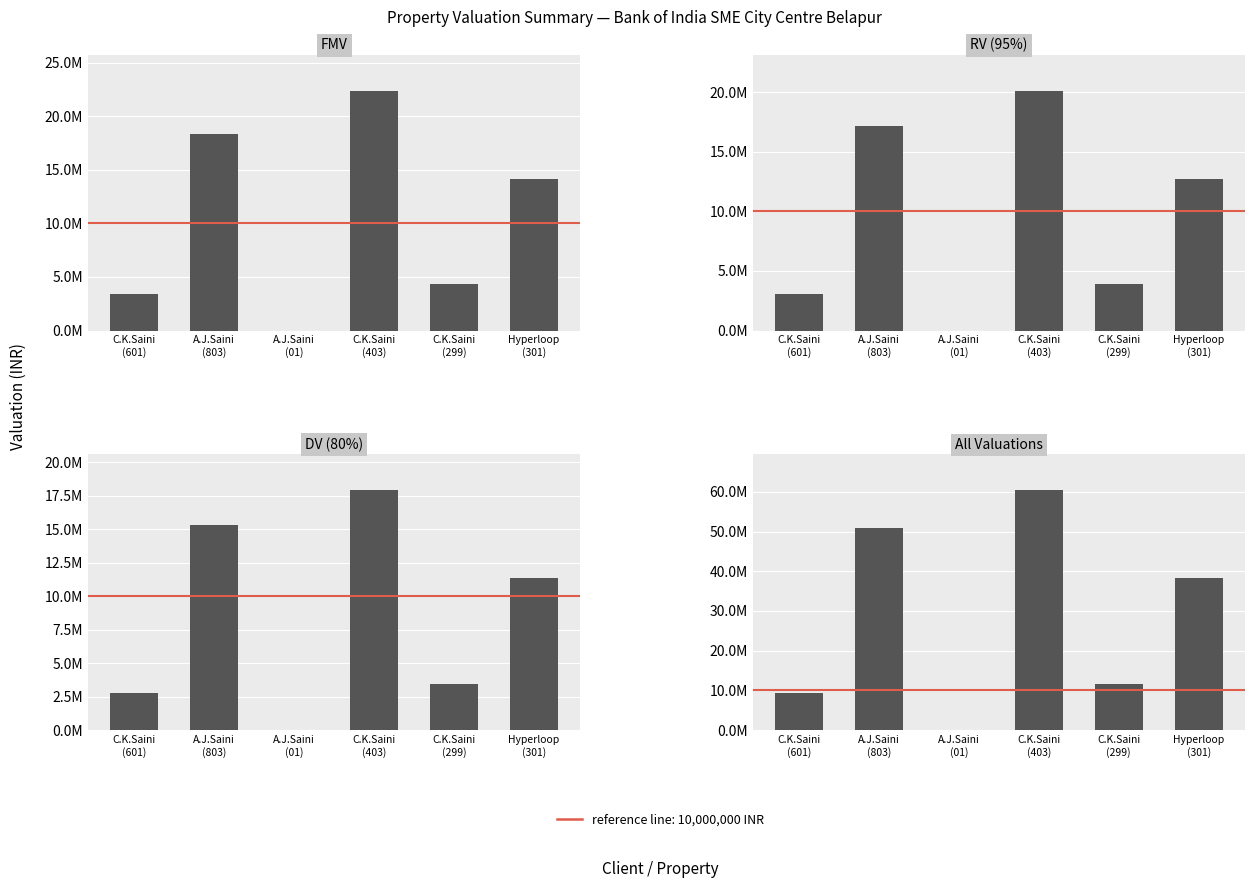

The value of DV (80%) at C.K.Saini
(299) is 3456000. True or false?

True